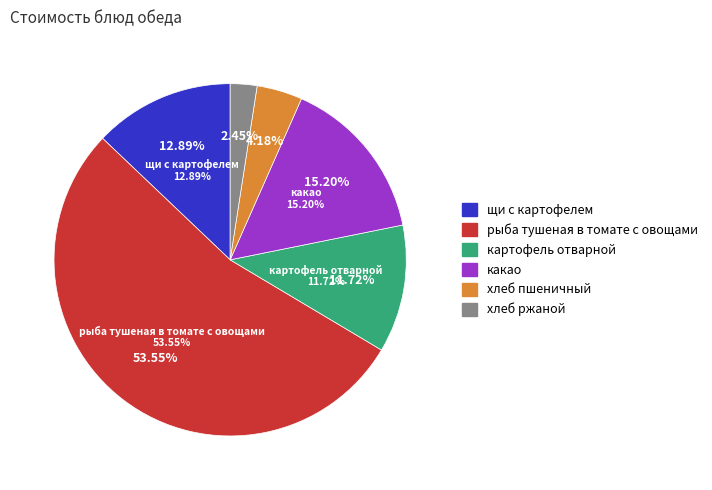

How many segments does this pie chart have?

6